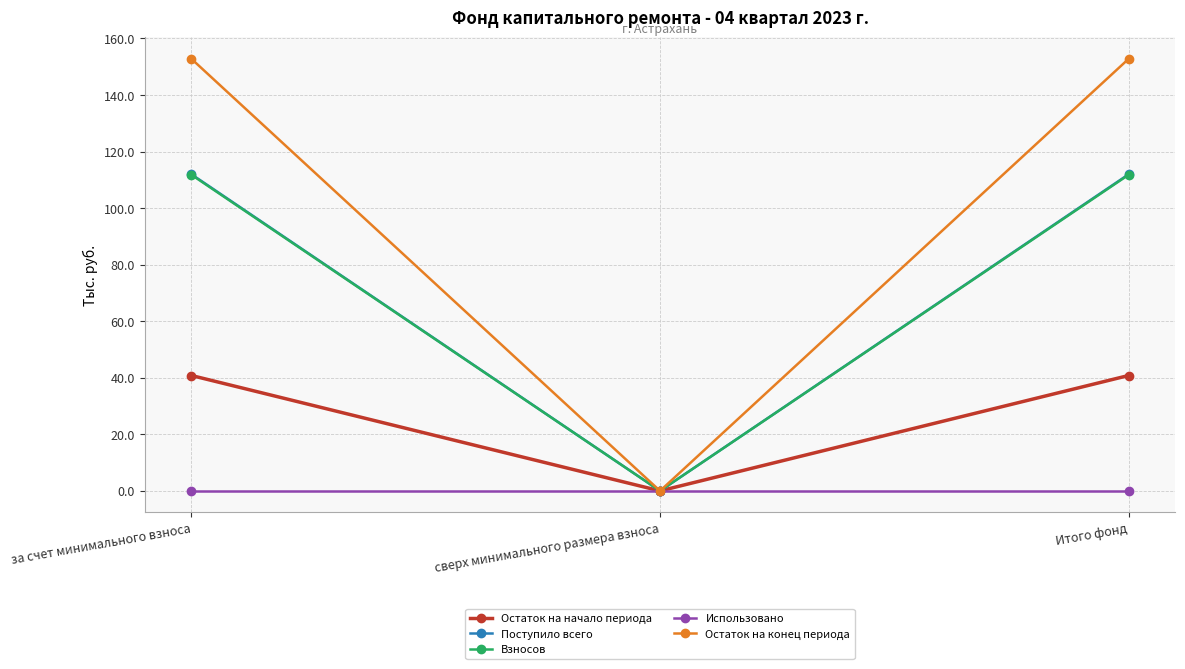

What is the difference between the maximum and minimum values in the Остаток на начало периода series?

40.8